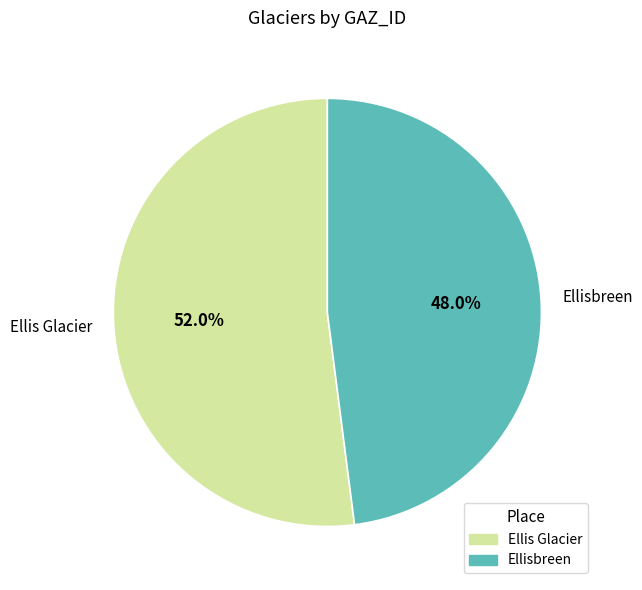

To the nearest percent, what is the average slice percentage?

50%